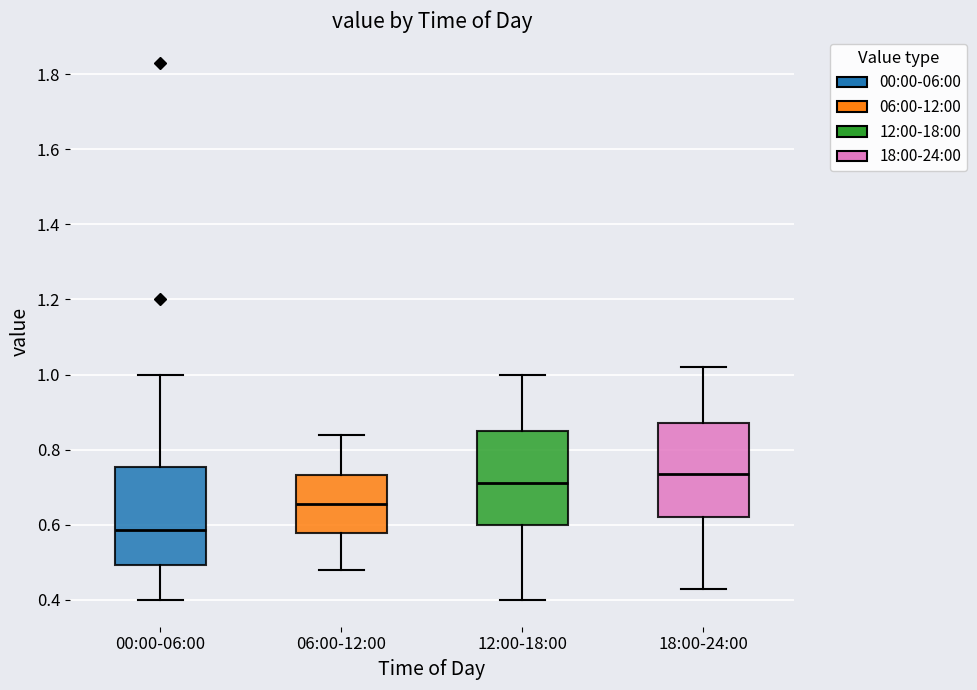

Reading left to right, read every box against the y-axis: the position of its median line, the range the box covers, and the ends of its whiskers. The values are not printed on the chart, so give them approximately, as read against the axis.

00:00-06:00: median 0.58, box 0.50 to 0.76, whiskers 0.40 to 1.00
06:00-12:00: median 0.66, box 0.58 to 0.74, whiskers 0.48 to 0.84
12:00-18:00: median 0.72, box 0.60 to 0.86, whiskers 0.40 to 1.00
18:00-24:00: median 0.74, box 0.62 to 0.88, whiskers 0.44 to 1.02